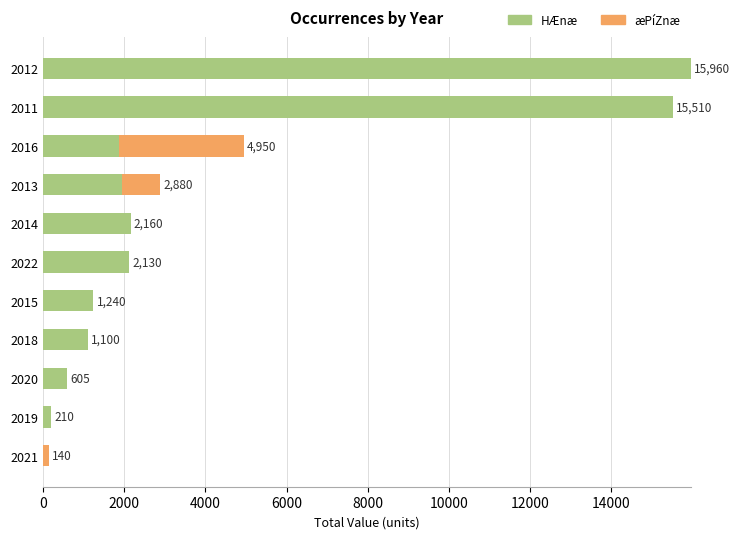

At which label does HÆnæ reach its peak?

2012